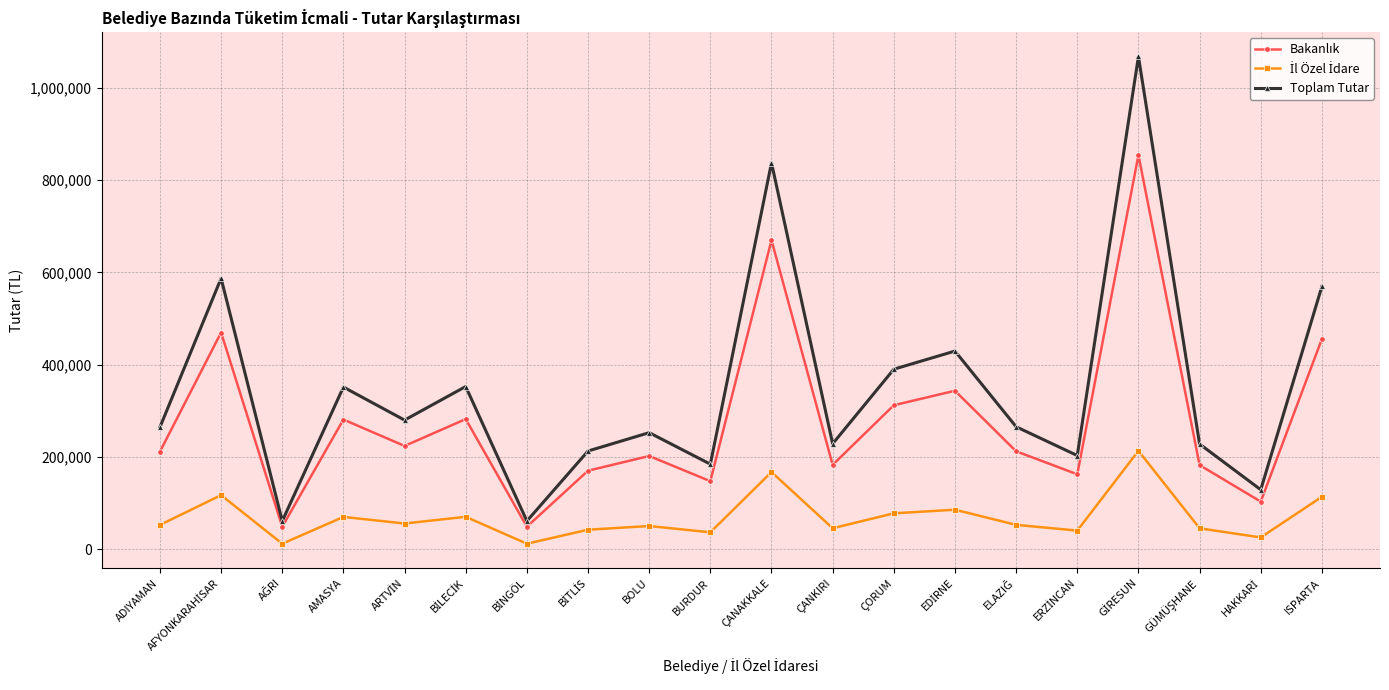

How many distinct data groups are displayed?

3